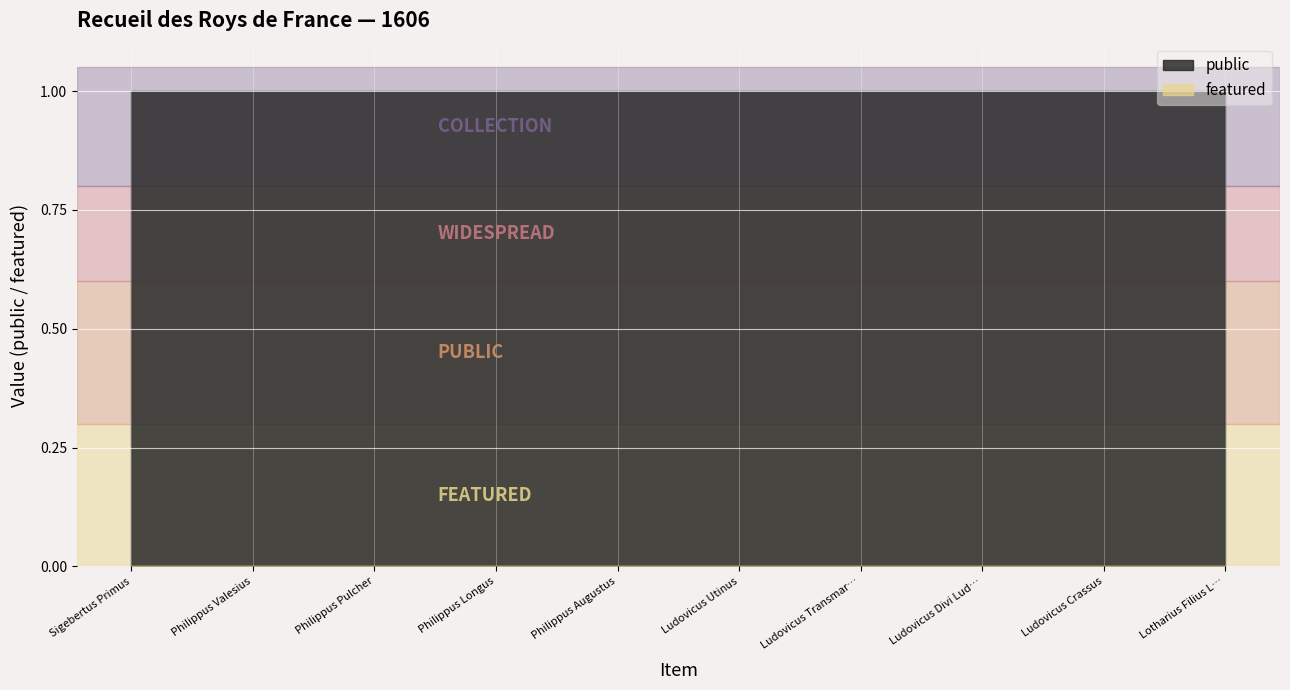

How many lines are shown in the chart?

2